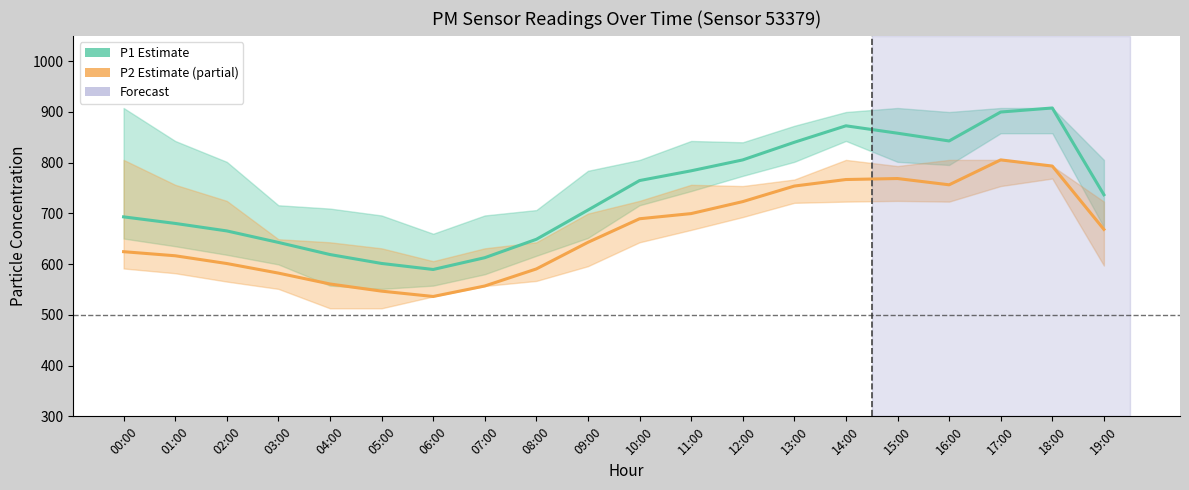

Which series has the largest total across all categories?

P1 estimate